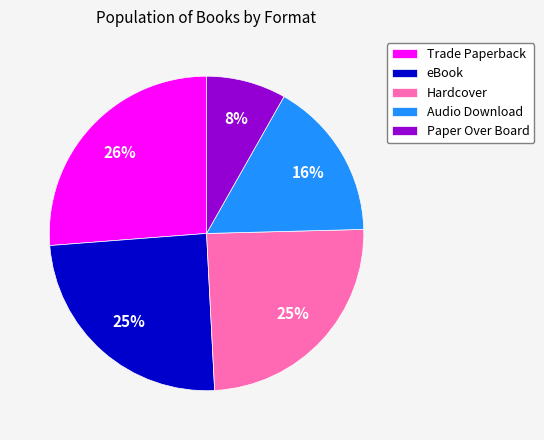

What percentage is the eBook slice, to the nearest percent?

25%